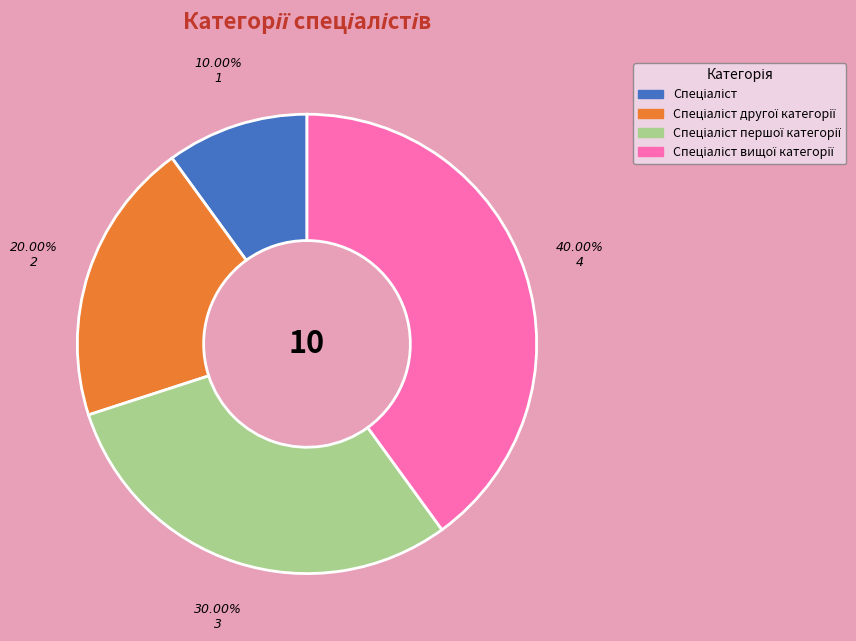

To the nearest percent, what is the difference between the largest and smallest slice percentages?

30%